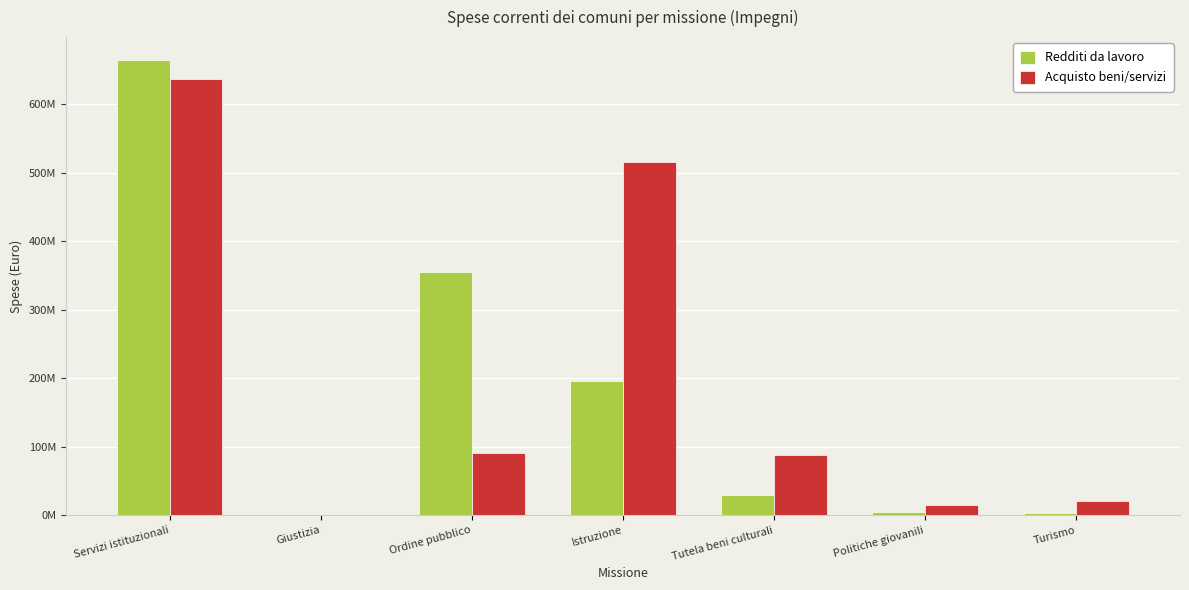

What is the value of the Acquisto beni/servizi bar at the 6th from the left?

15296893.8